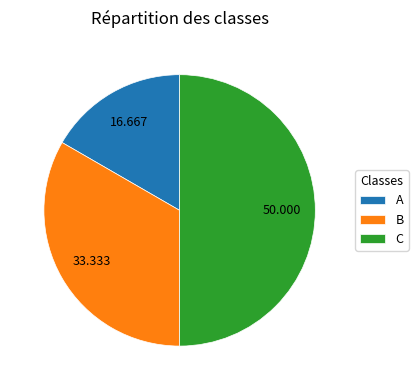

Rank the categories by value from highest to lowest.

C, B, A